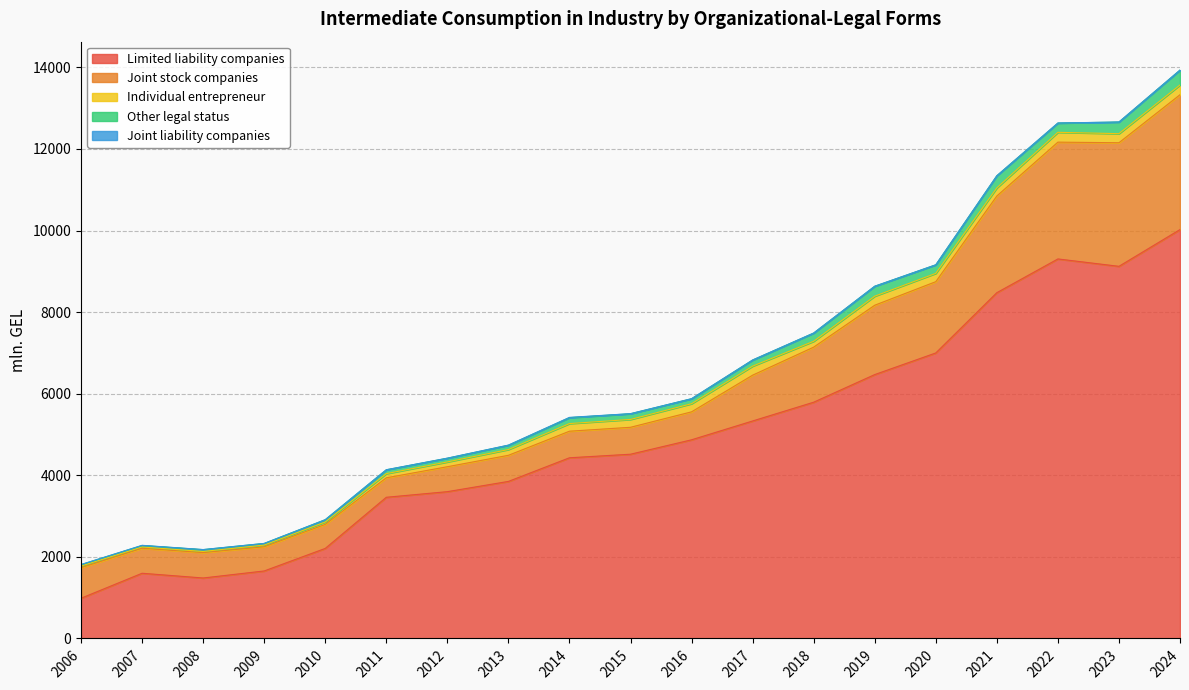

True or false: Joint liability companies and Other legal status cross at least once.

False